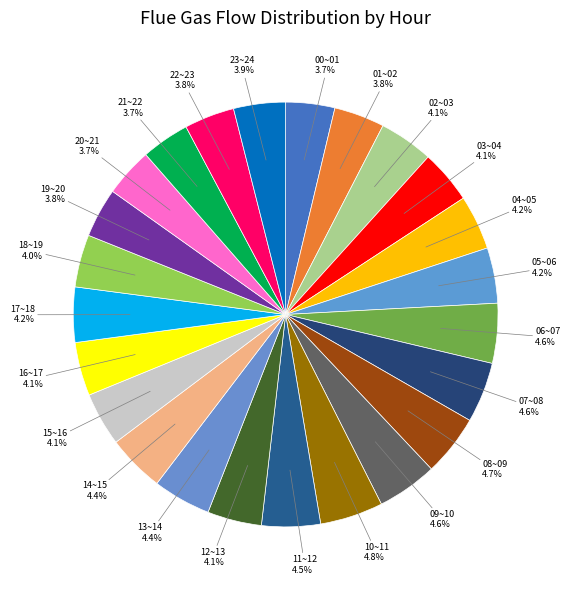

How much of the chart is everything except 15~16?

95.9%